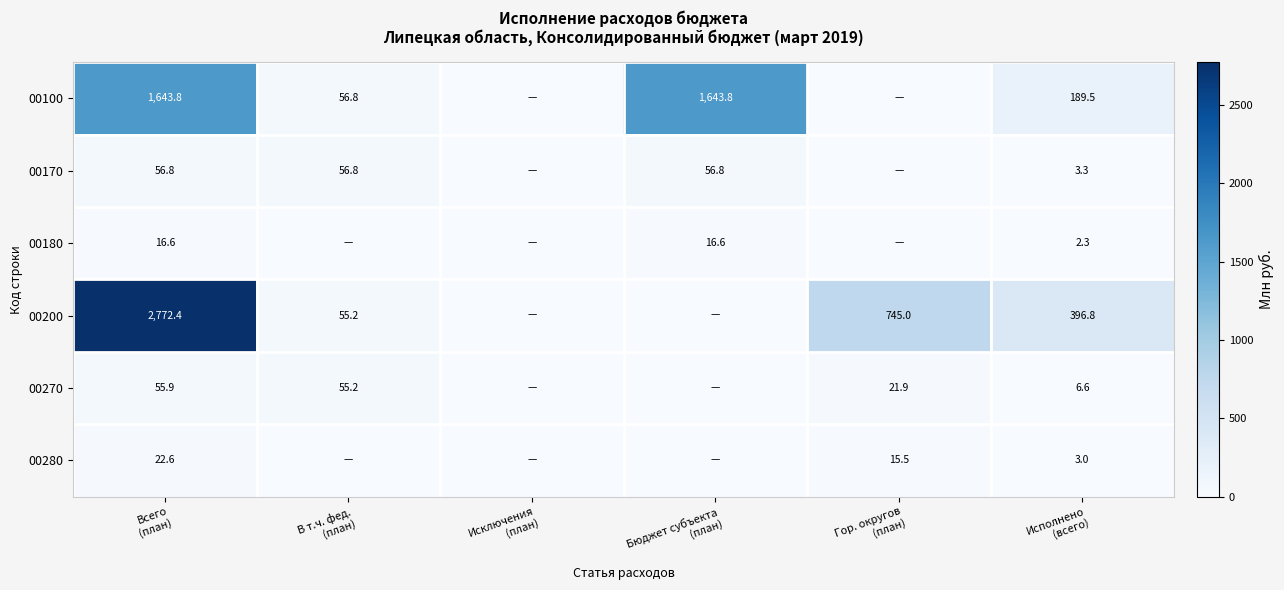

What is the highest value of the 00280 series?

22.6